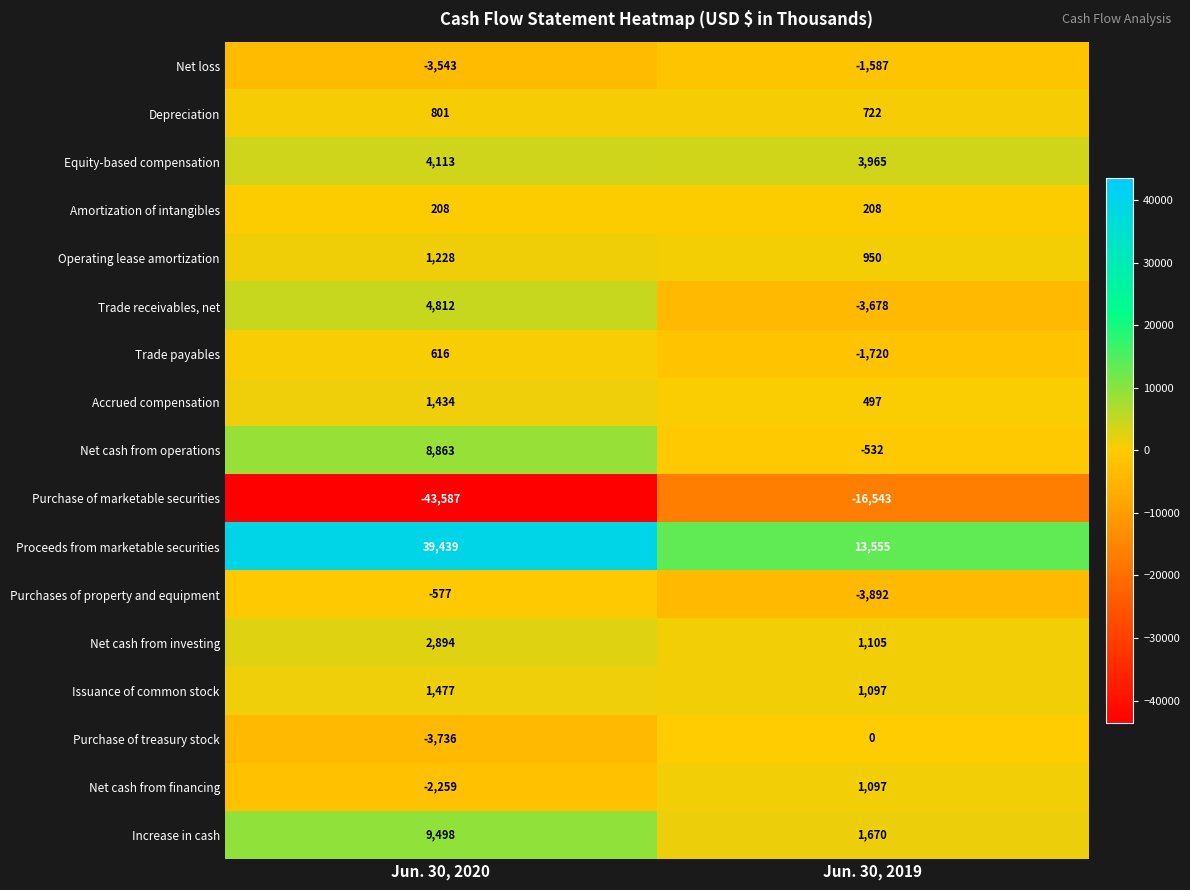

Is the value of Net loss at Jun. 30, 2019 greater than the value of Amortization of intangibles at Jun. 30, 2019?

No